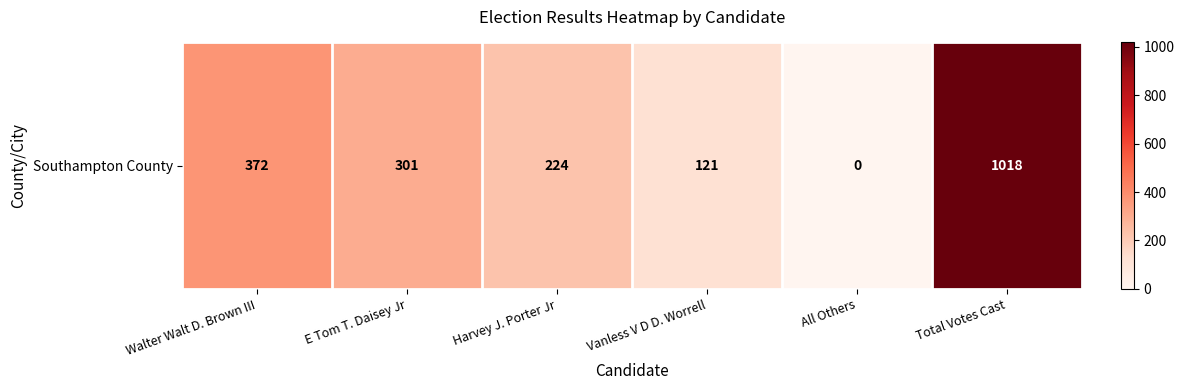

What is the difference between the maximum and minimum values?

1018